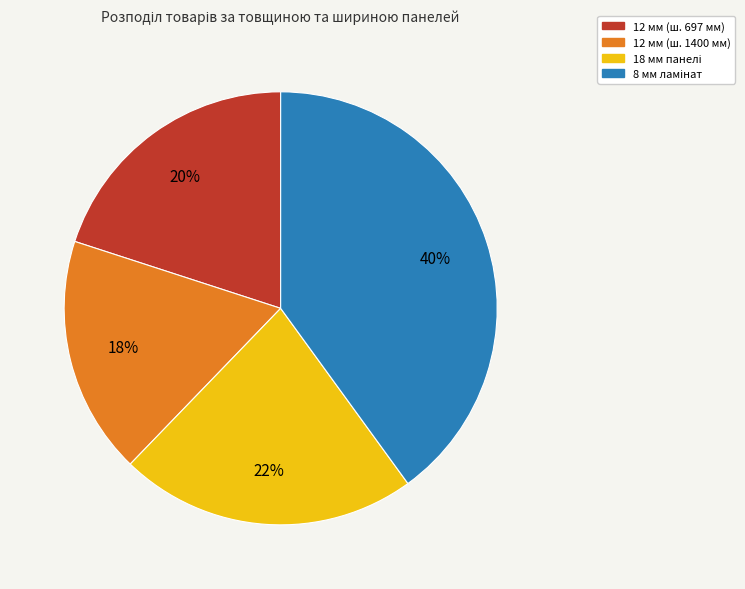

To the nearest percent, what is the average slice percentage?

25%